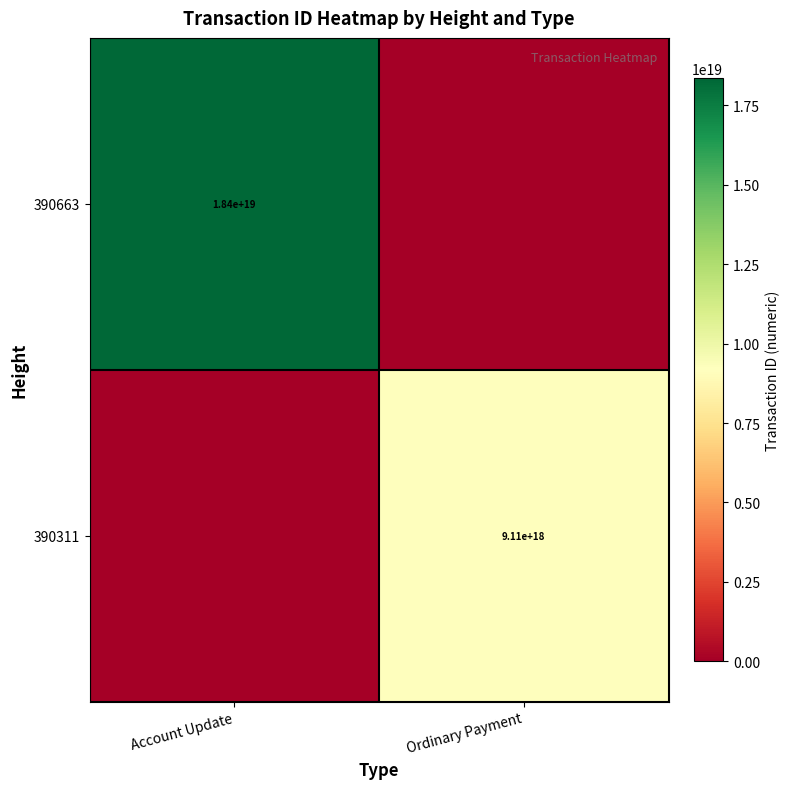

The value of 390663 at Account Update is 6867009389278377984. True or false?

False